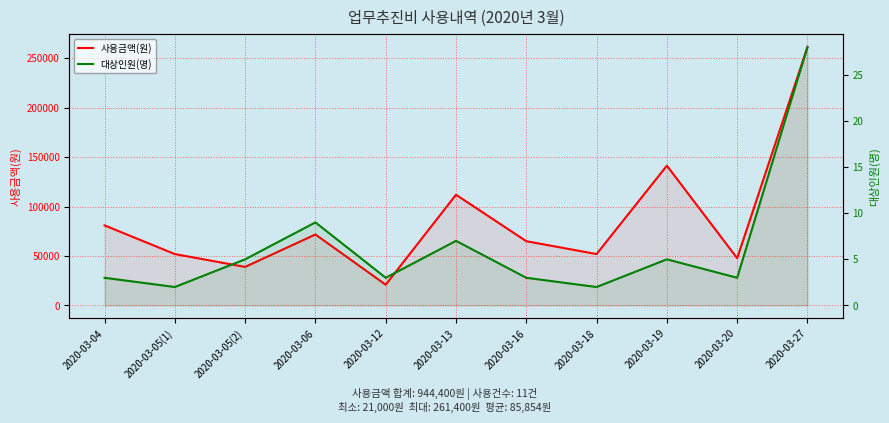

At which label does 사용금액(원) reach its peak?

2020-03-27